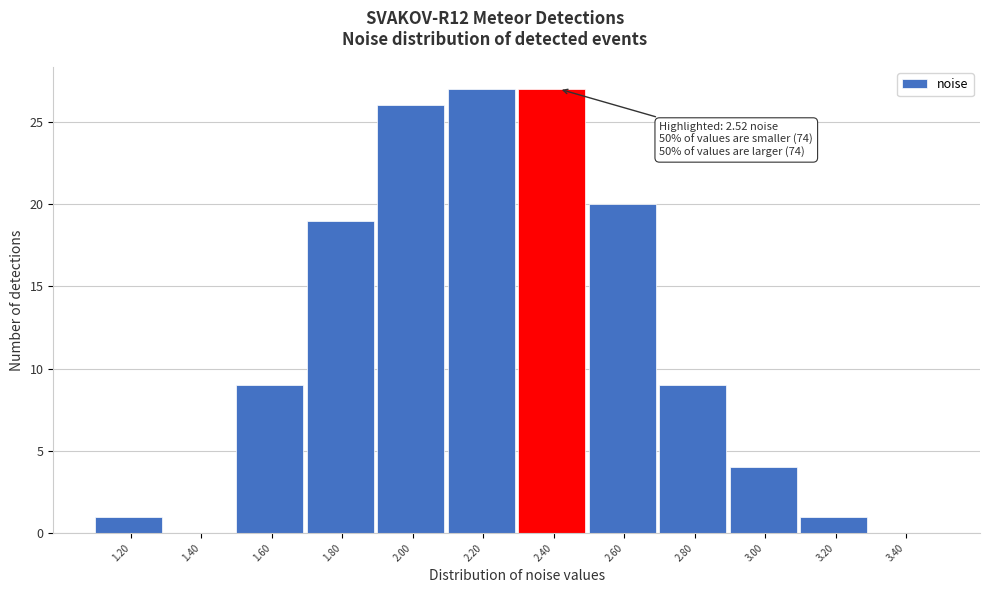

Reading right to left, transcribe all the data shown in this chart.

3.40=0	3.20=1	3.00=4	2.80=9	2.60=20	2.40=27	2.20=27	2.00=26	1.80=19	1.60=9	1.40=0	1.20=1